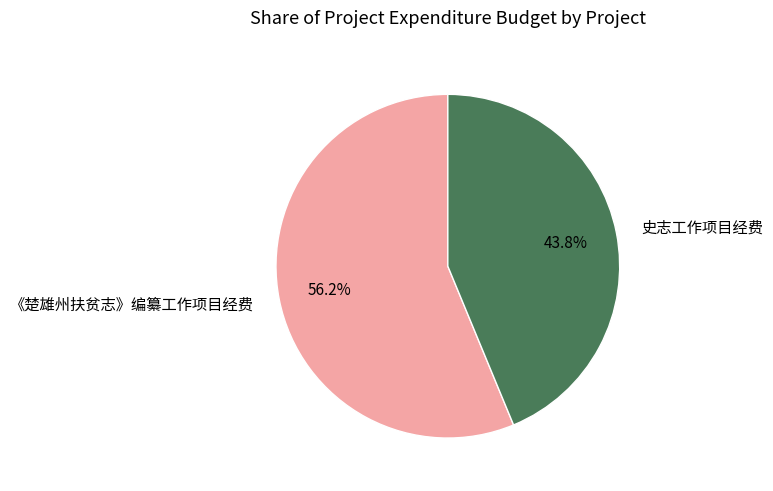

What percentage do 史志工作项目经费 and 《楚雄州扶贫志》编纂工作项目经费 together represent?

100.0%